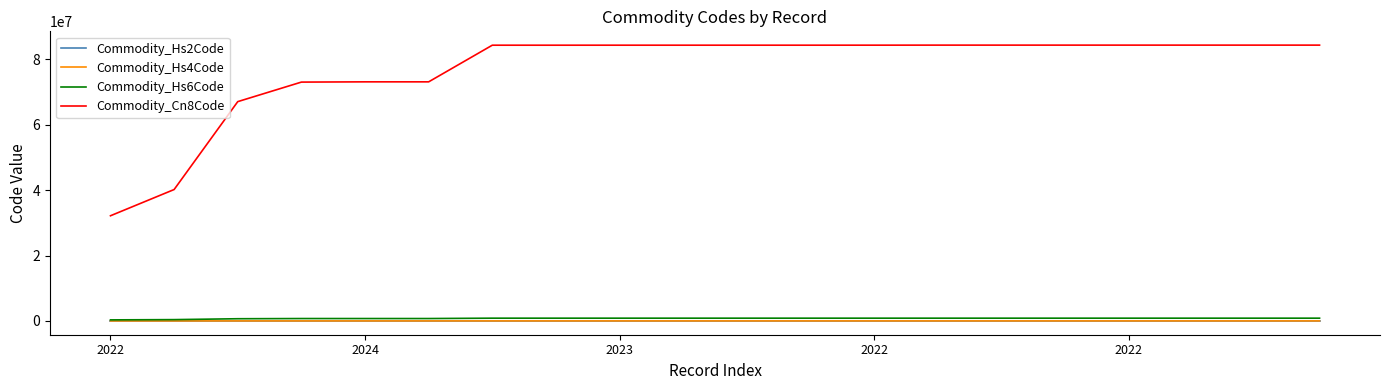

Which series has the largest total across all categories?

Commodity_Cn8Code